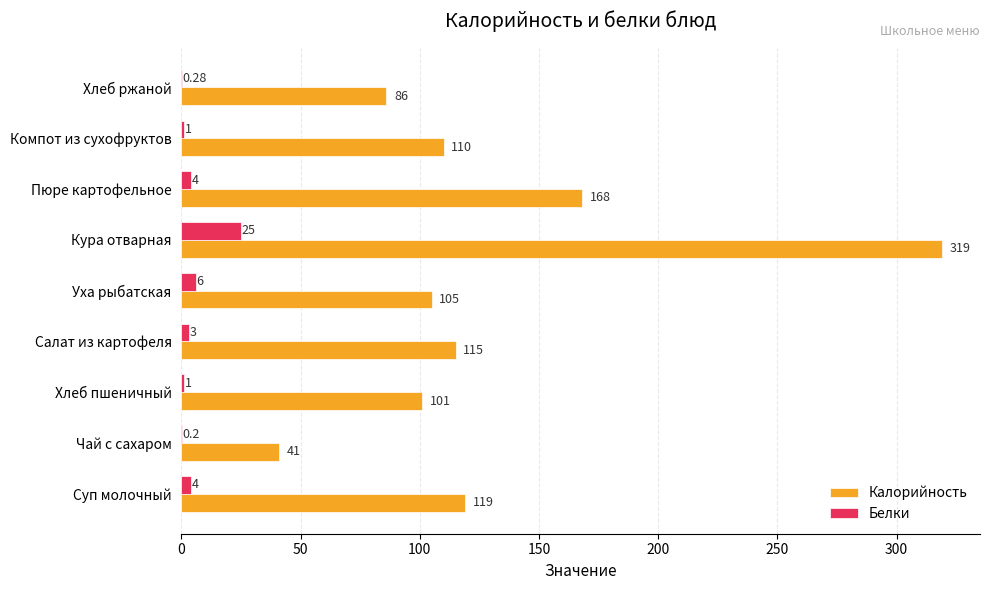

Which series changed the most between Чай с сахаром and Хлеб пшеничный?

Калорийность